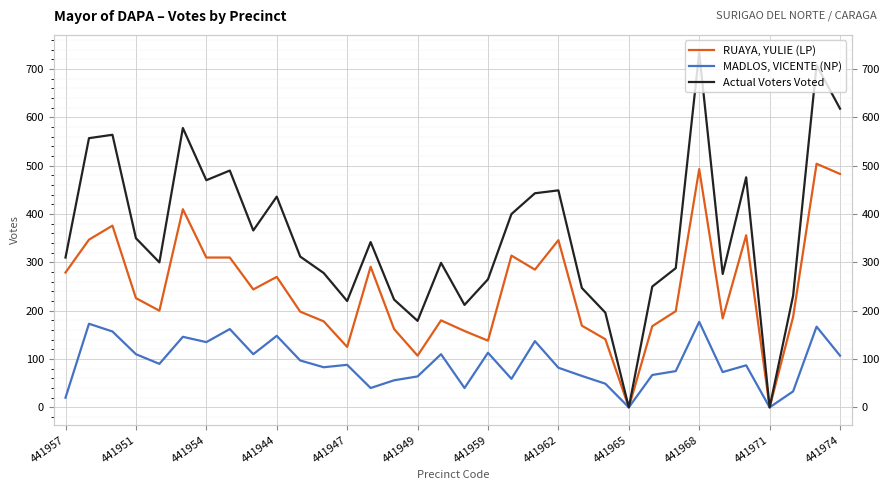

How many values in the Actual Voters Voted series are below 312?

17